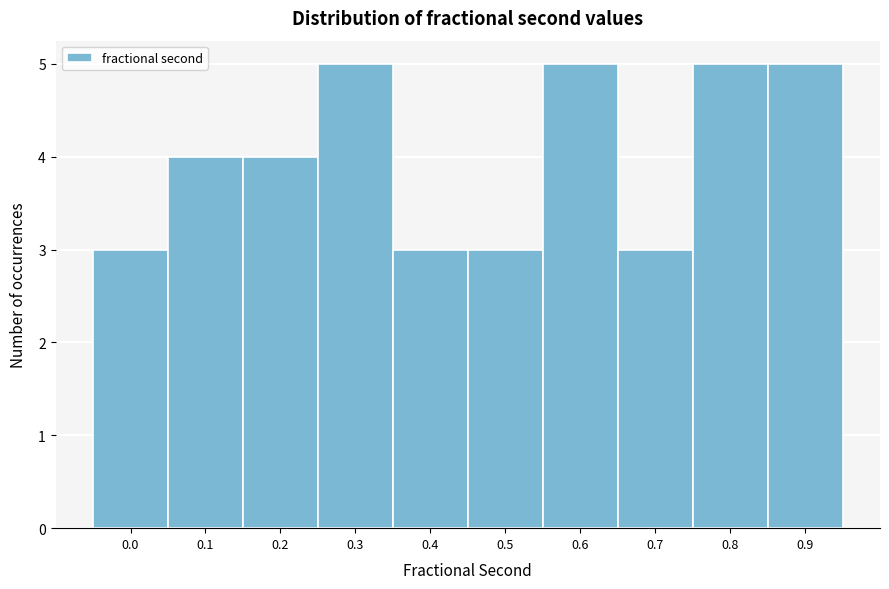

Reading right to left, list all the values displayed in this chart.

0.9=5	0.8=5	0.7=3	0.6=5	0.5=3	0.4=3	0.3=5	0.2=4	0.1=4	0.0=3